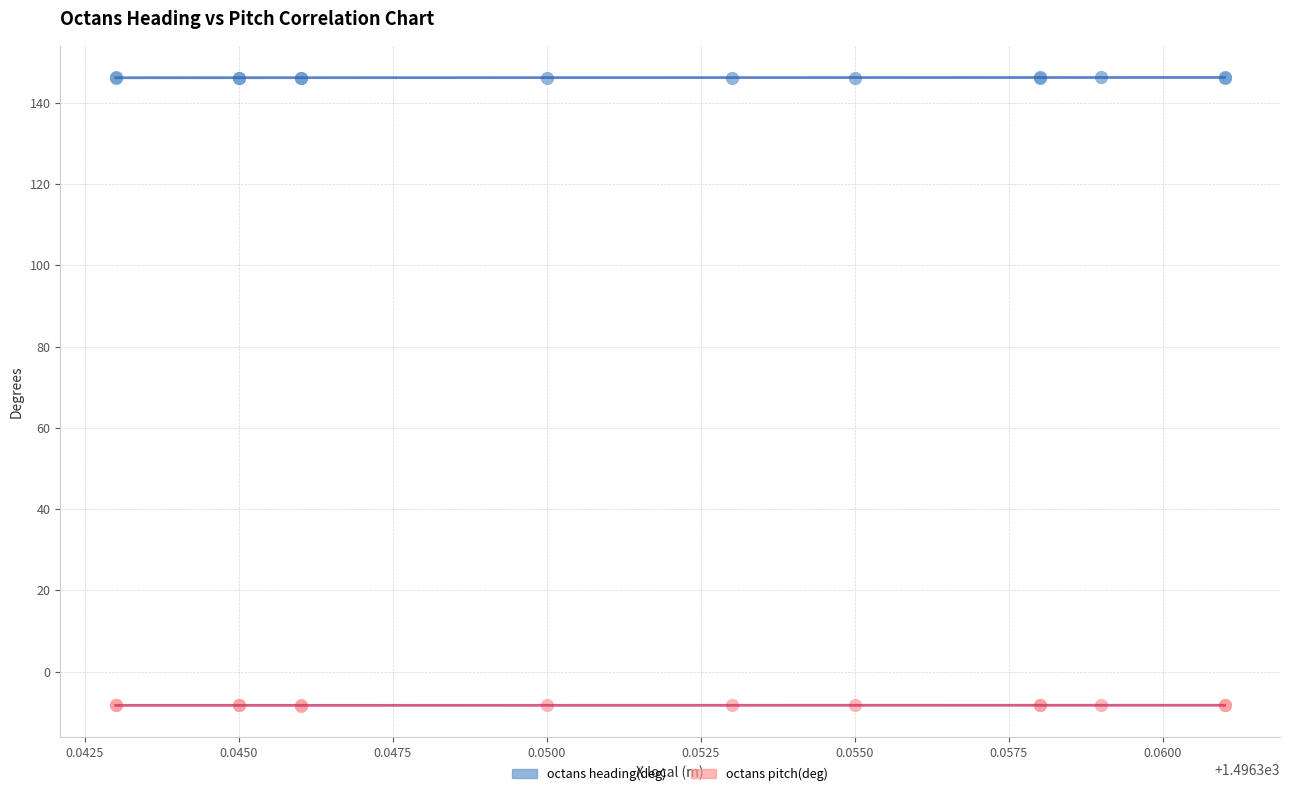

Which series reaches the minimum Y coordinate?

octans pitch(deg)